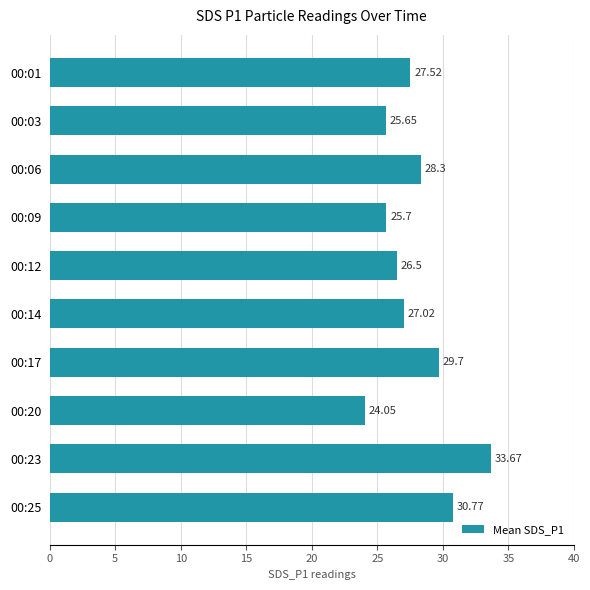

What is the change in value from 00:06 to 00:25?

+2.5